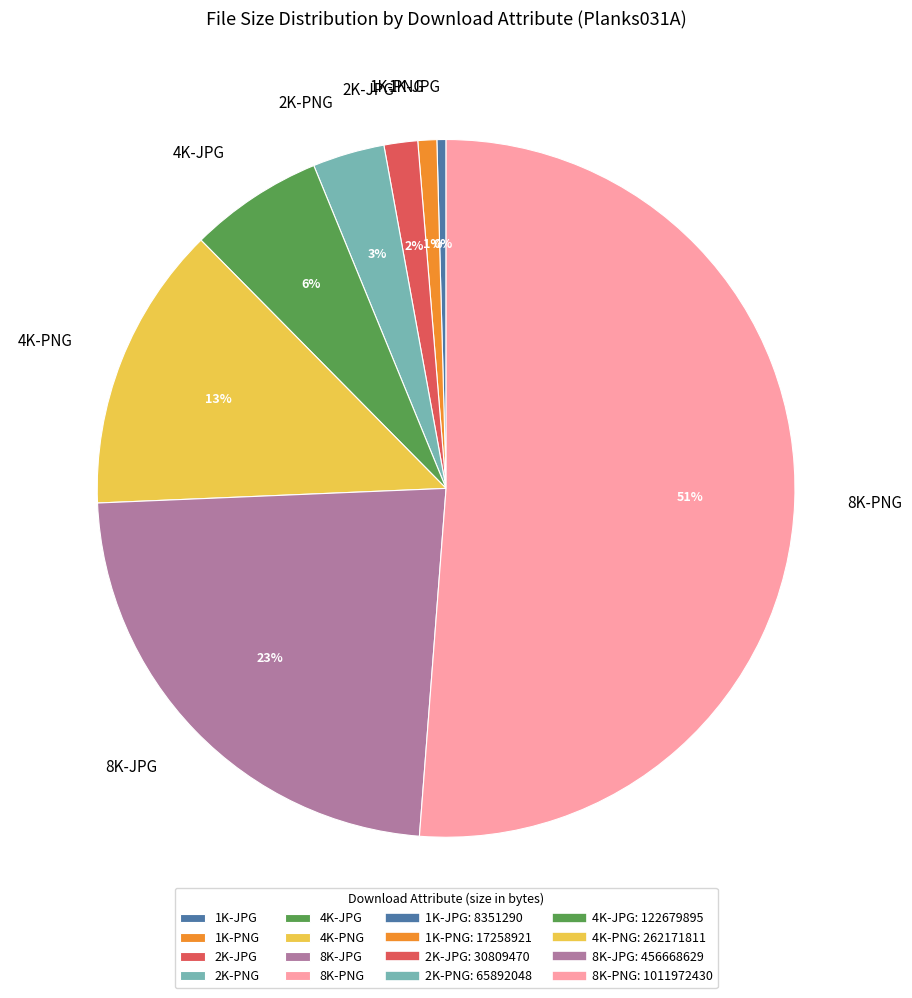

To the nearest percent, what percentage of the pie is 2K-JPG?

2%